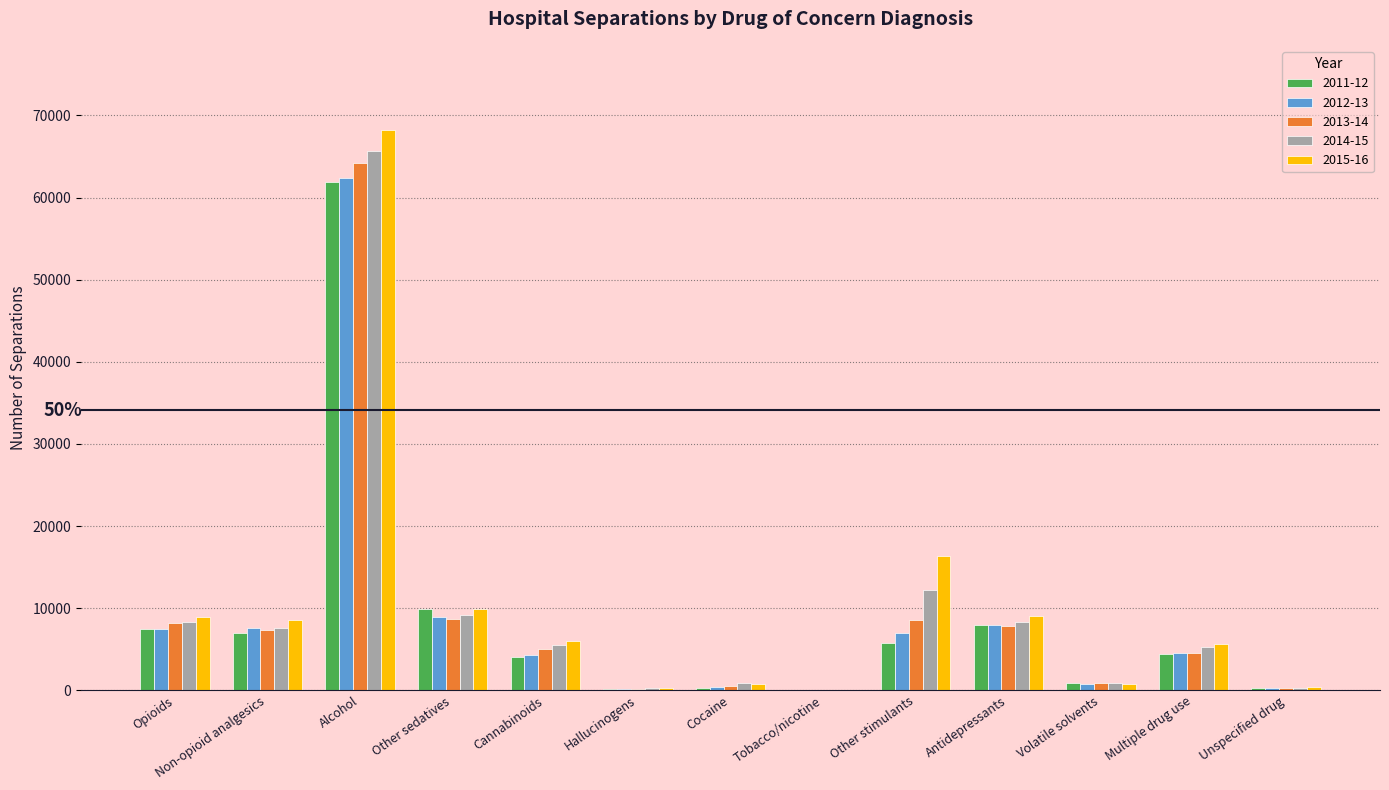

Which series changed the most between Alcohol and Antidepressants?

2015-16